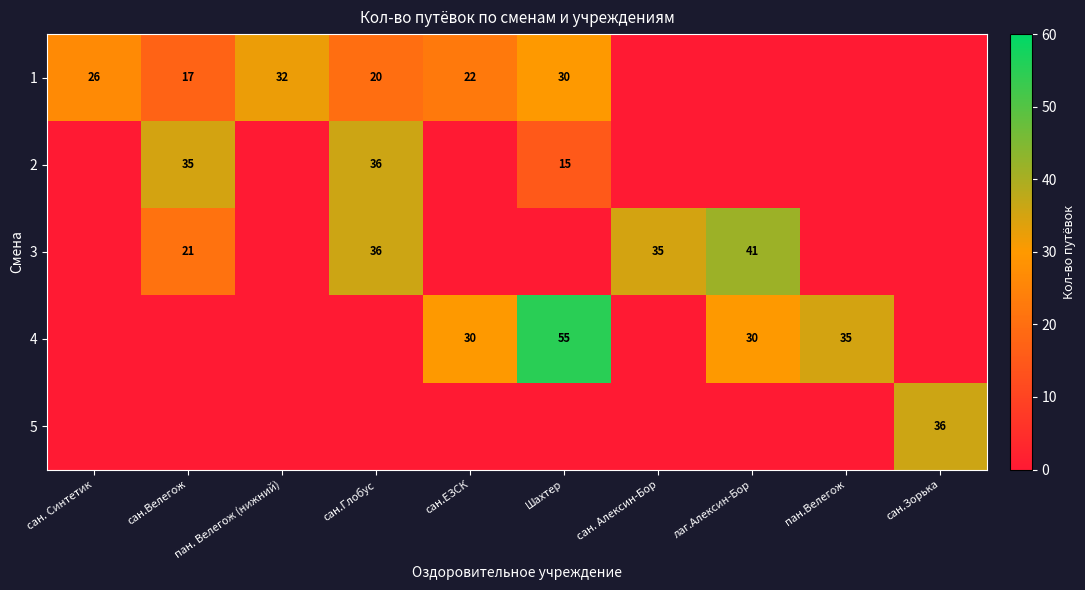

Is the value of 3 at сан. Алексин-Бор greater than the value of 4 at Шахтер?

No